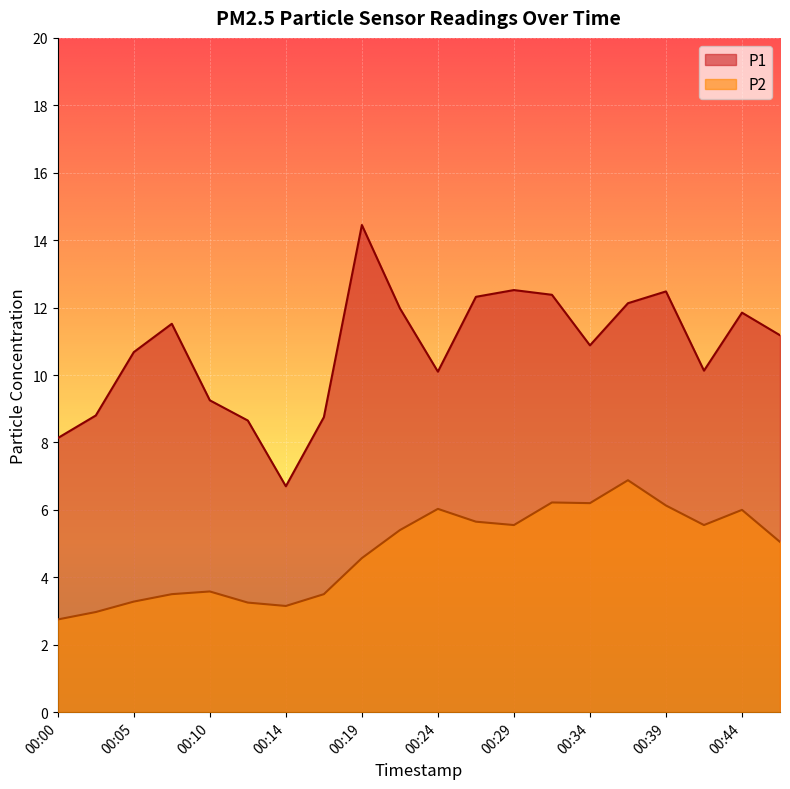

What is the sum of the P1 values at 00:39 and 00:19?

26.9